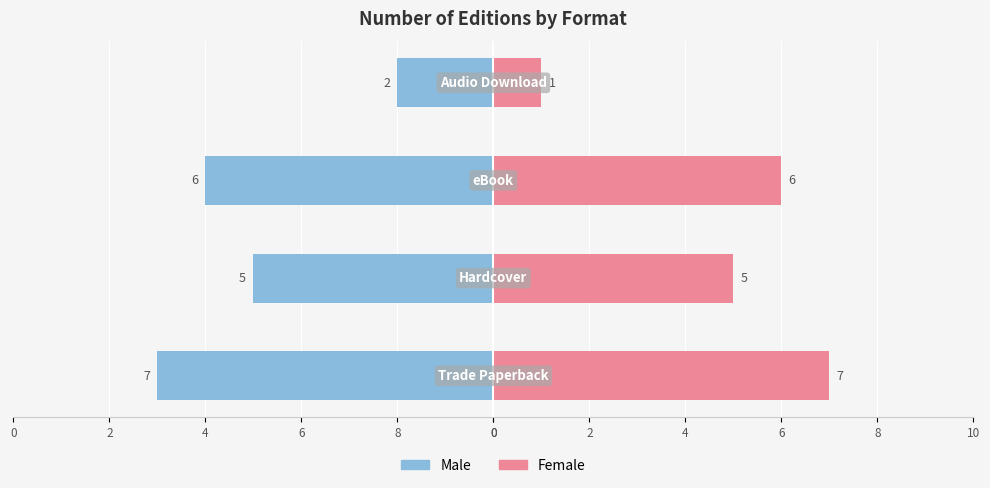

How many values in the Male series exceed -5?

1